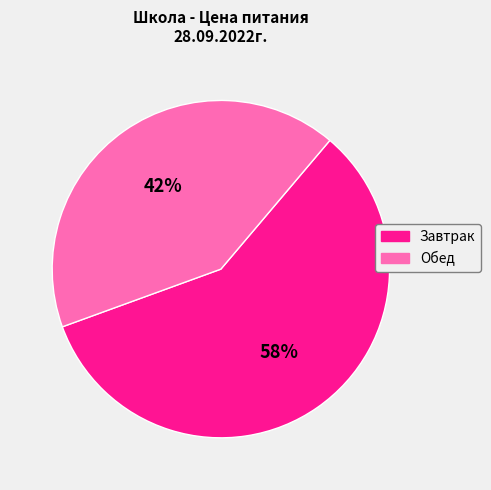

What is the majority slice?

Завтрак